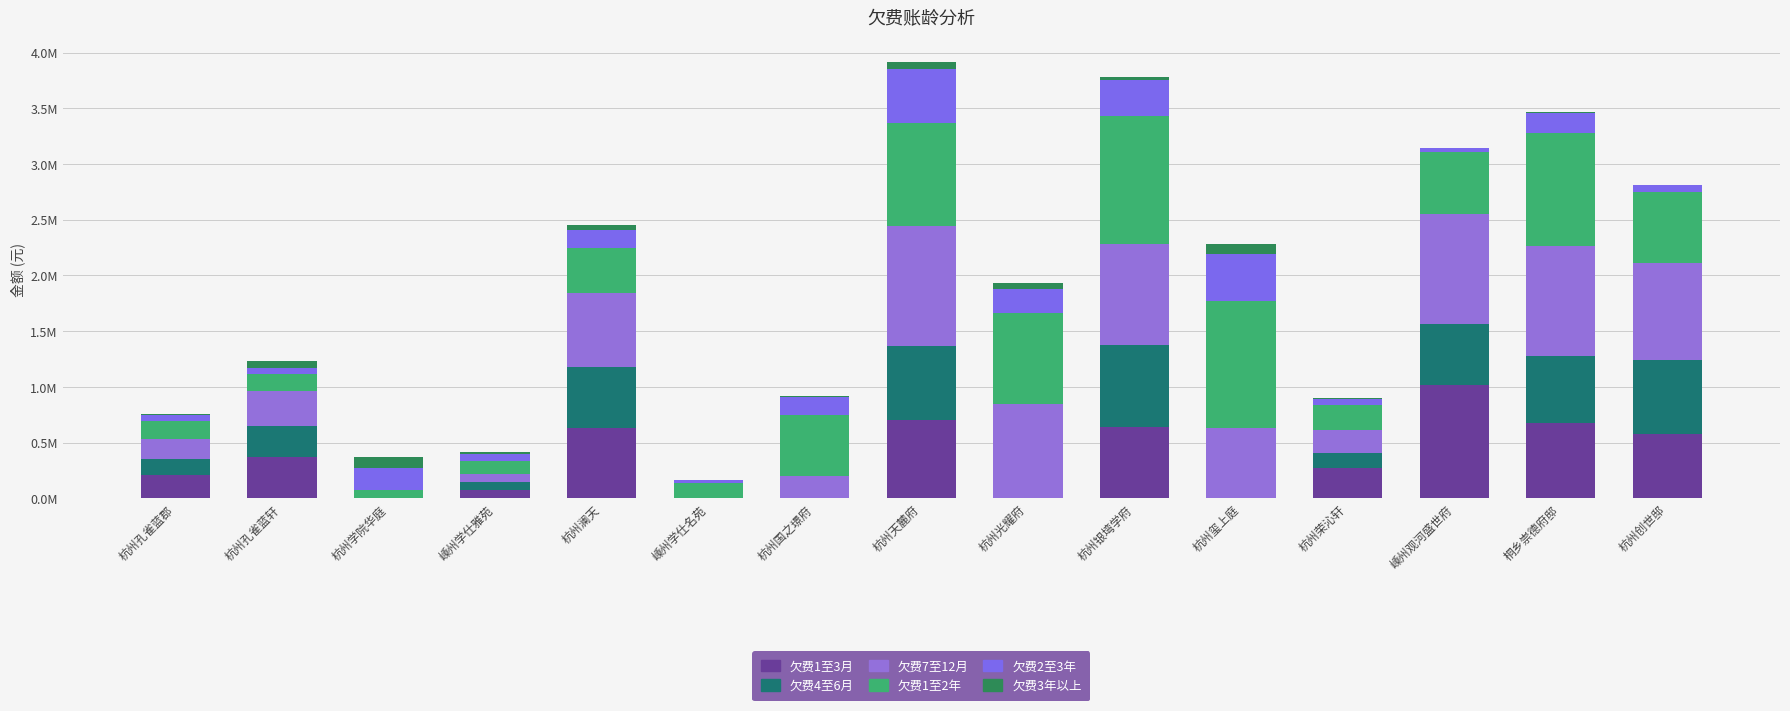

What is the sum of the 欠费1至3月 values at 桐乡崇德府邸 and 杭州玺上庭?

672381.2